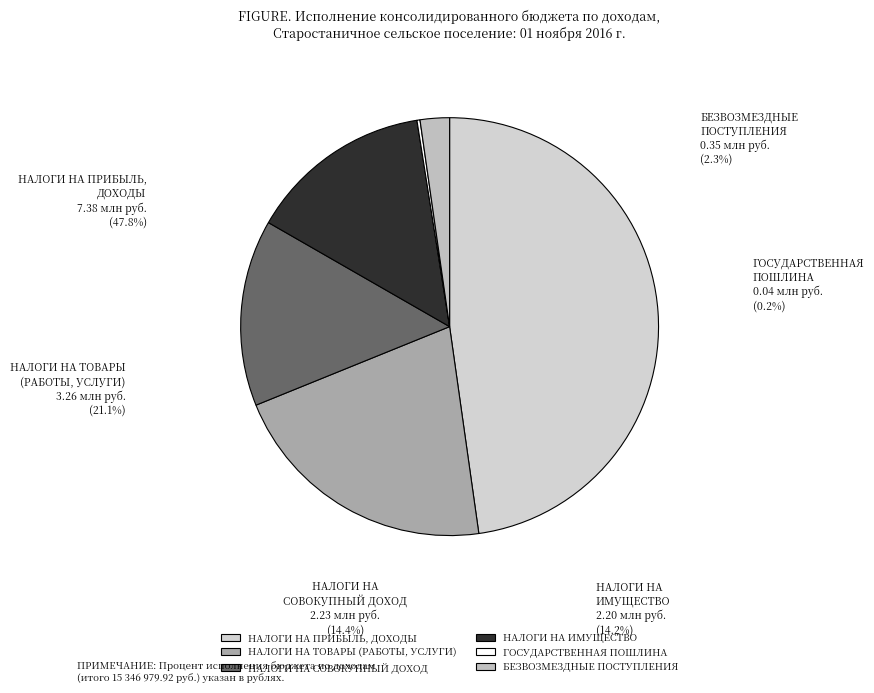

To the nearest percent, what is the average slice percentage?

17%